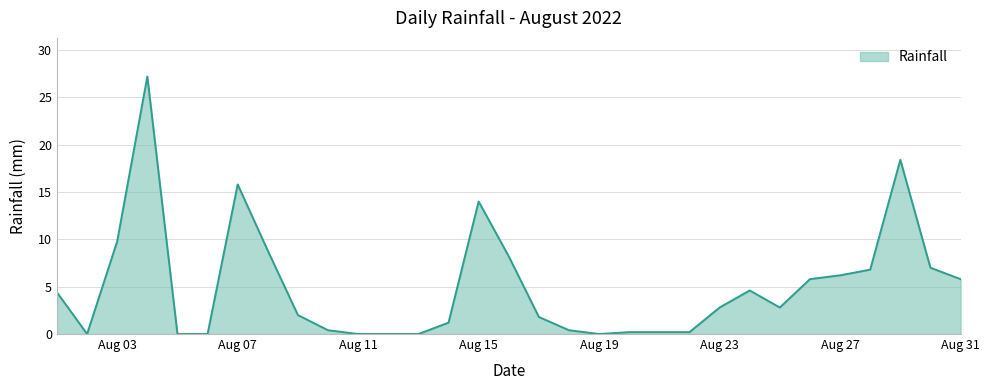

What is the maximum value shown in the chart?

27.2